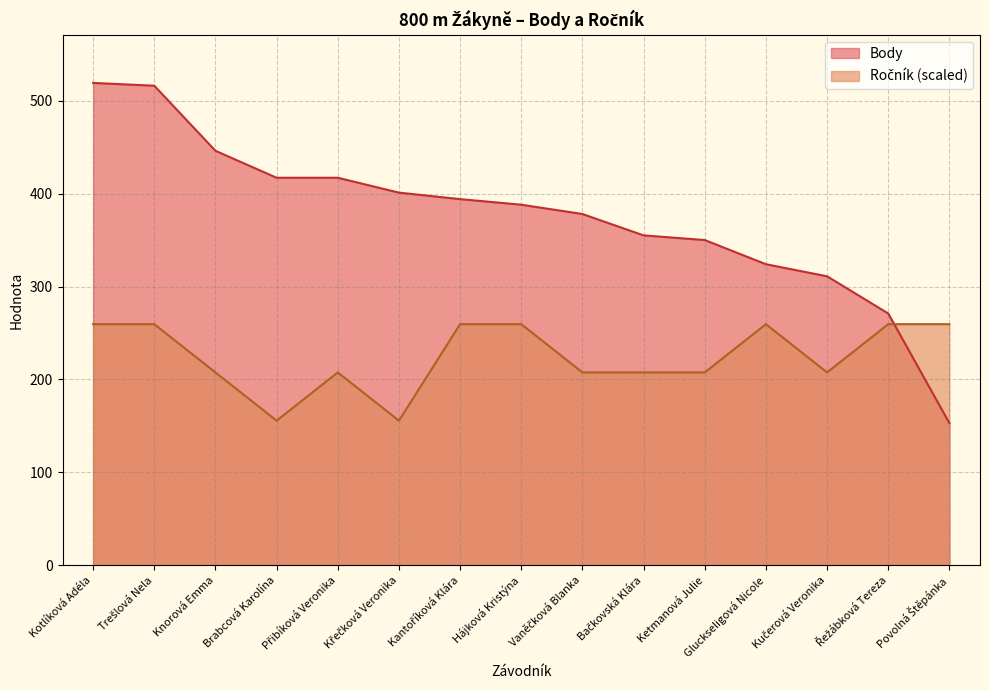

How many lines are shown in the chart?

2